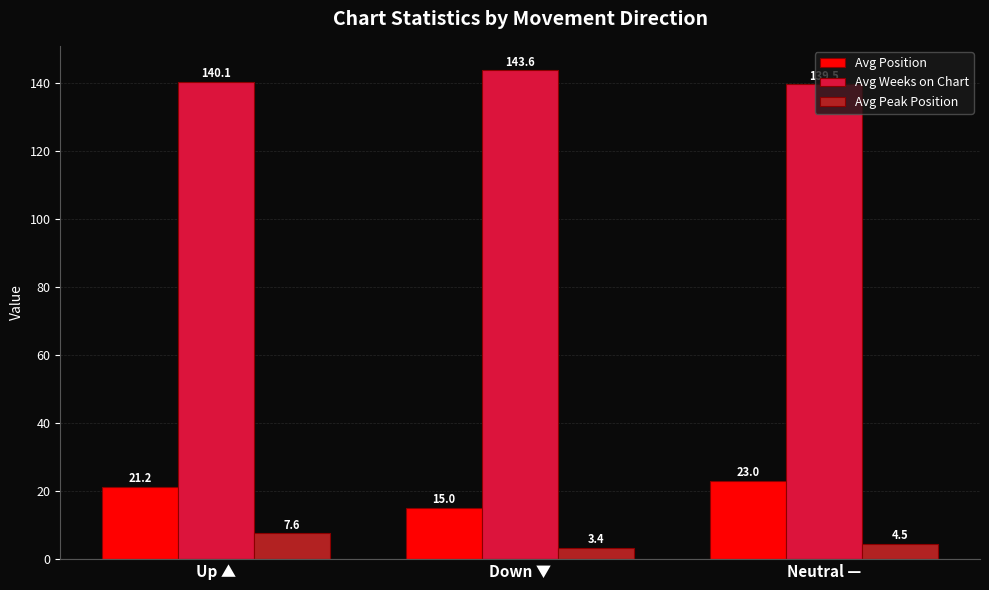

What are all the series names shown in the legend?

Avg Position, Avg Weeks on Chart, Avg Peak Position